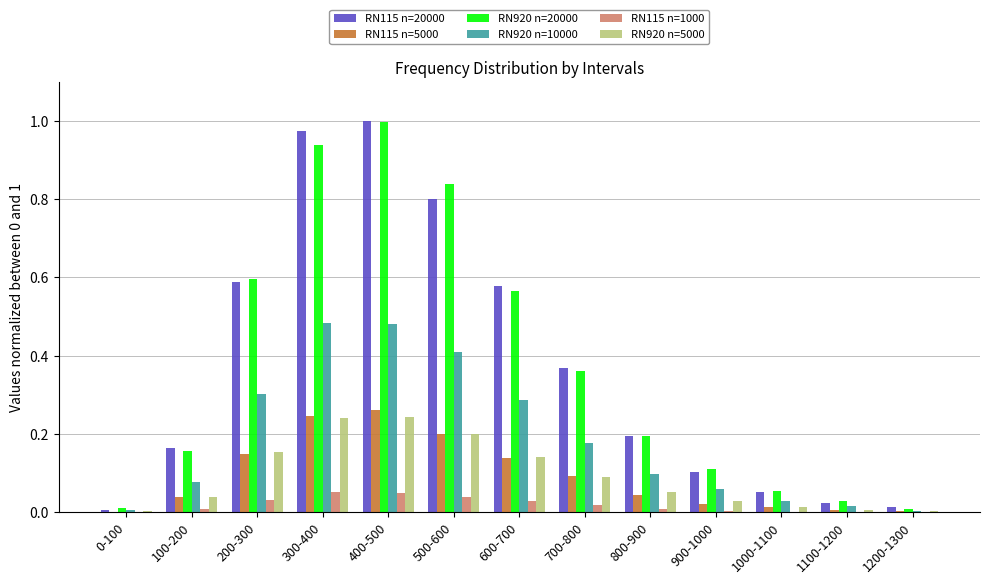

What are all the series names shown in the legend?

RN115 n=20000, RN115 n=5000, RN920 n=20000, RN920 n=10000, RN115 n=1000, RN920 n=5000